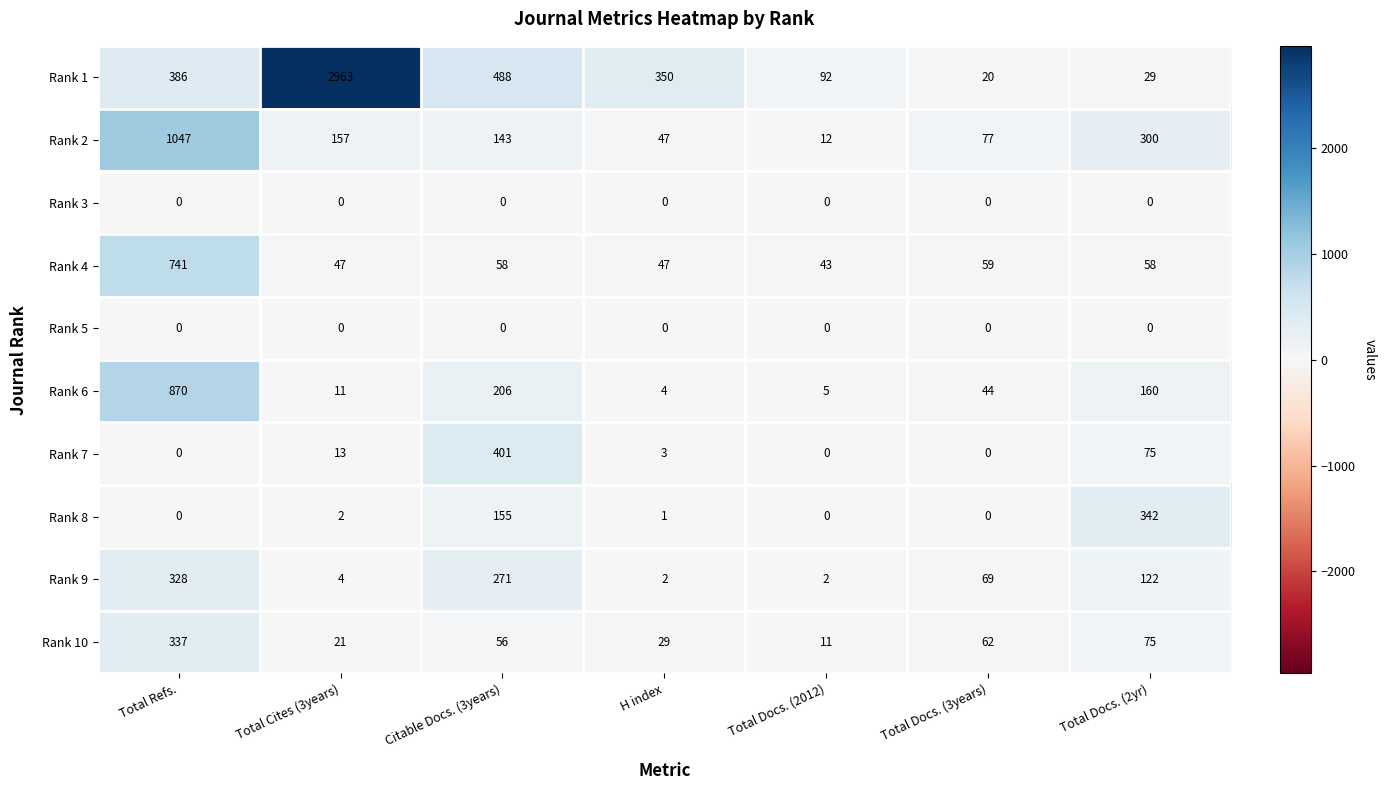

Where does the Rank 8 series first go above 1?

Total Cites (3years)